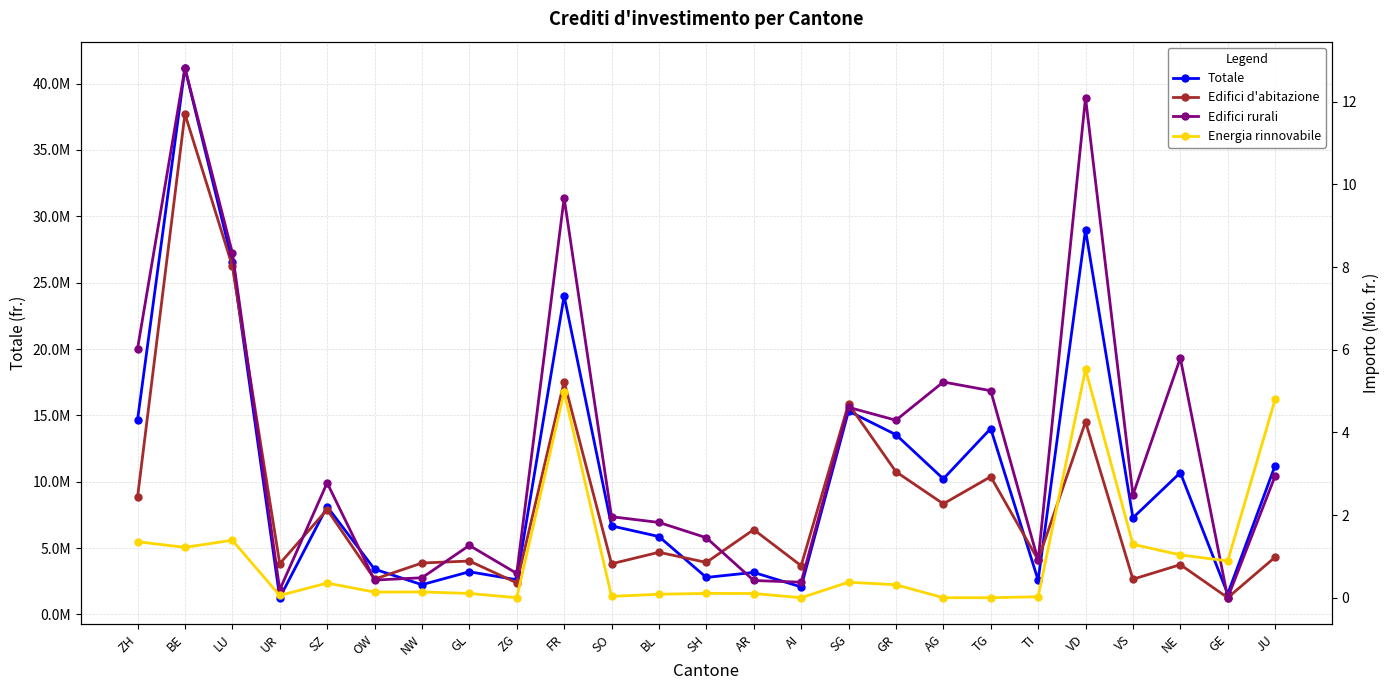

Which series changed the most between BE and AR?

Totale